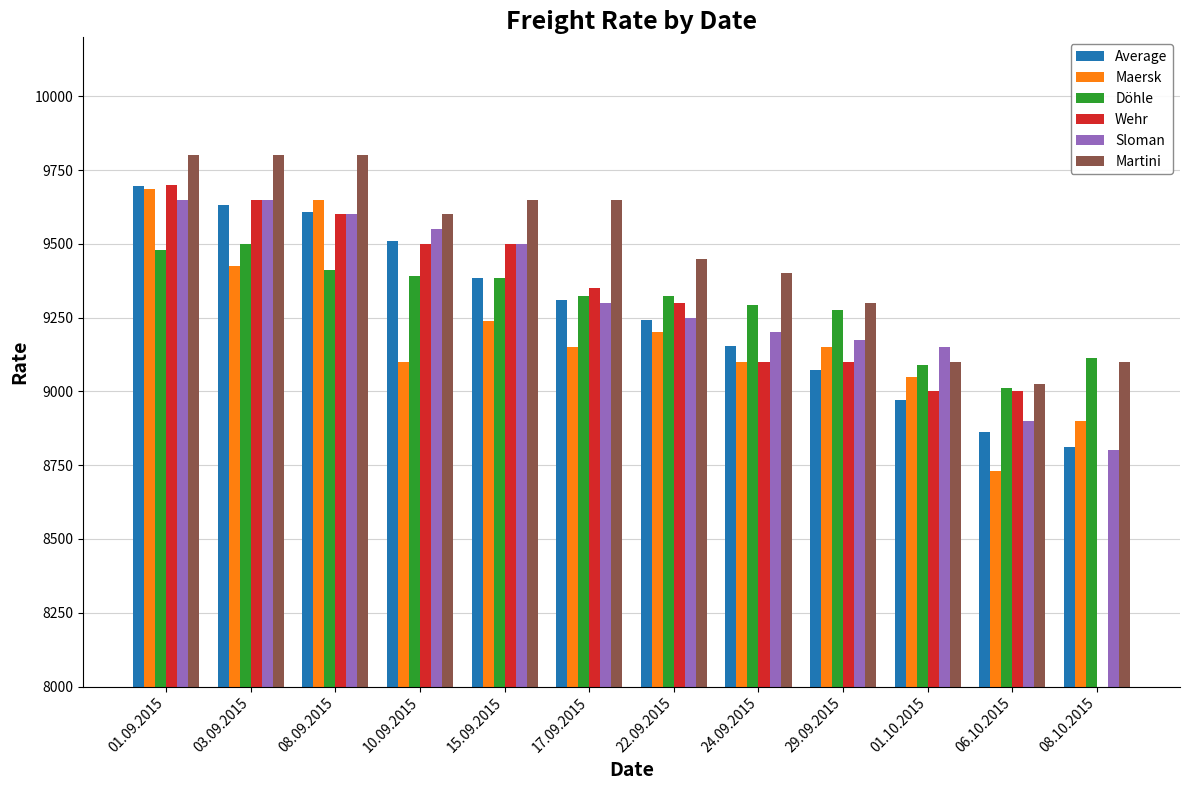

What is the difference between the Döhle values at 22.09.2015 and 08.09.2015?

88